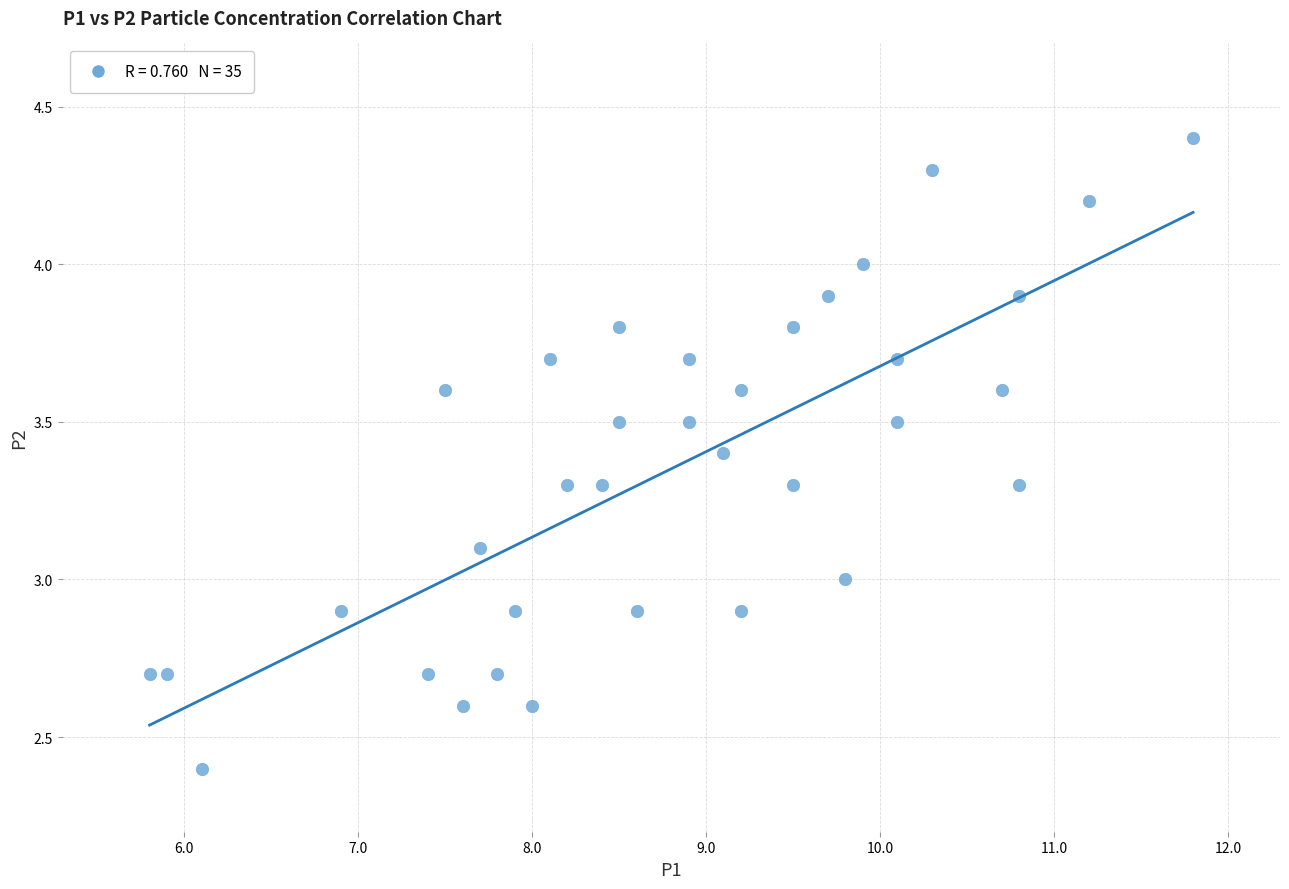

What is the range of Y values (max minus min)?

2.0